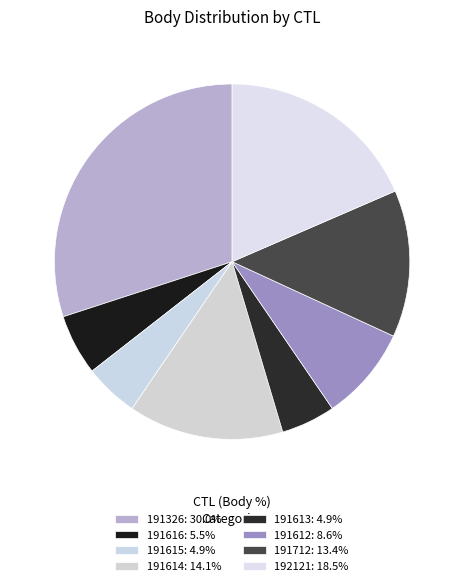

Is there a majority slice in this chart?

No